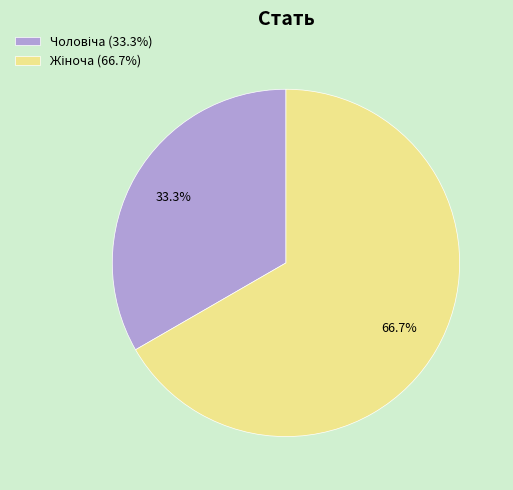

Does any single category account for the majority?

Yes